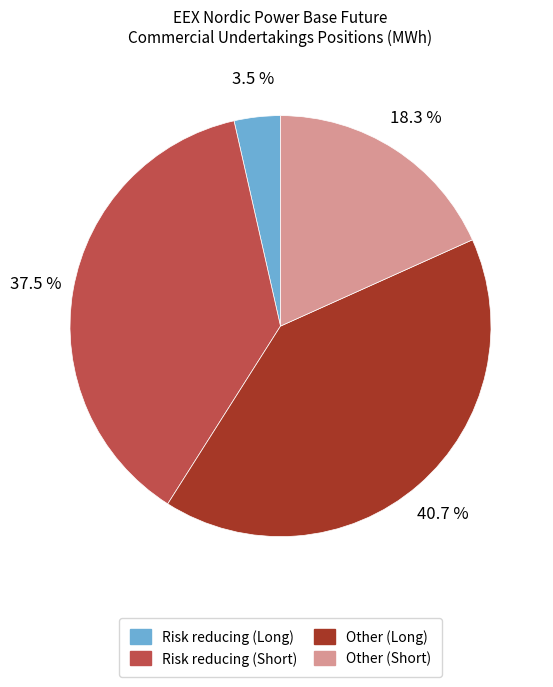

What is the ratio of the value at Other (Long) to the value at Risk reducing (Short)?

1.1